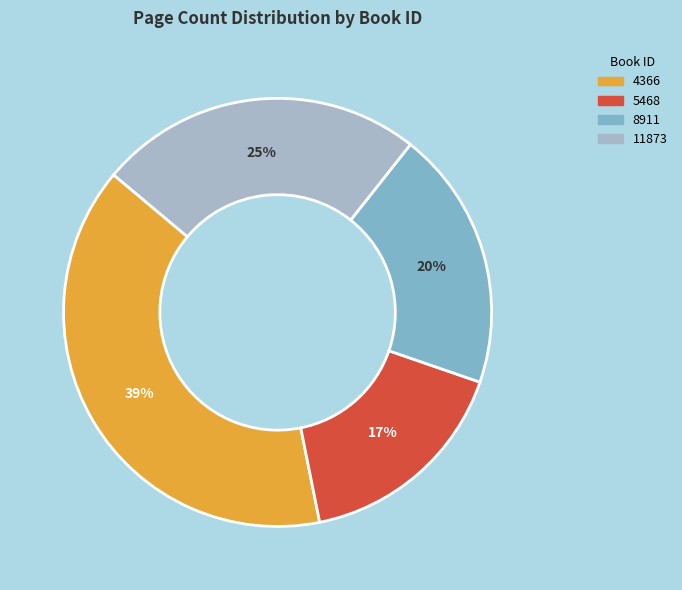

True or false: 4366 accounts for 39% of the total.

True